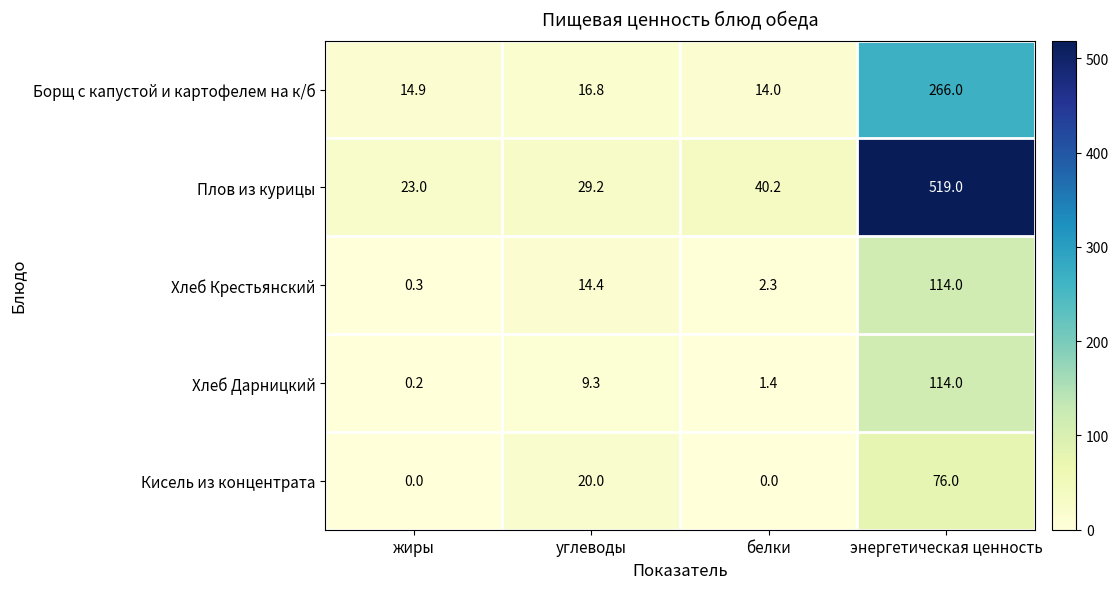

At жиры, list the series in order from largest to smallest.

Плов из курицы, Борщ с капустой и картофелем на к/б, Хлеб Крестьянский, Хлеб Дарницкий, Кисель из концентрата